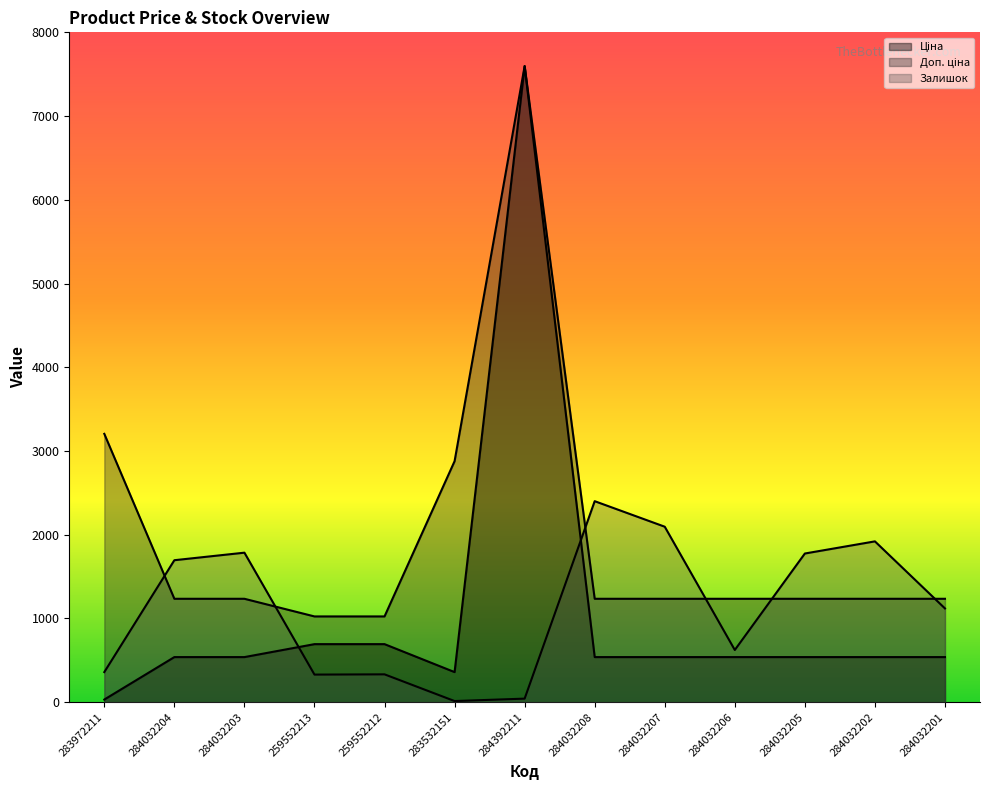

How many times do Ціна and Залишок cross each other?

2